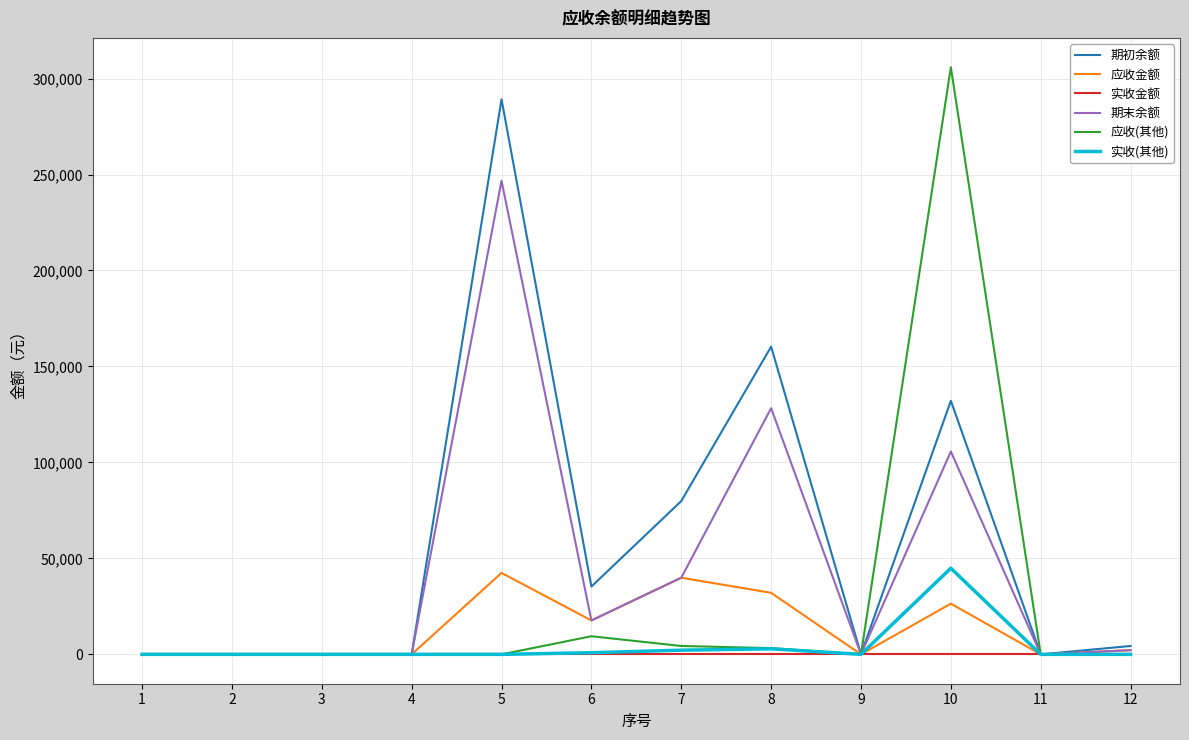

What is the maximum value shown in the chart?

305884